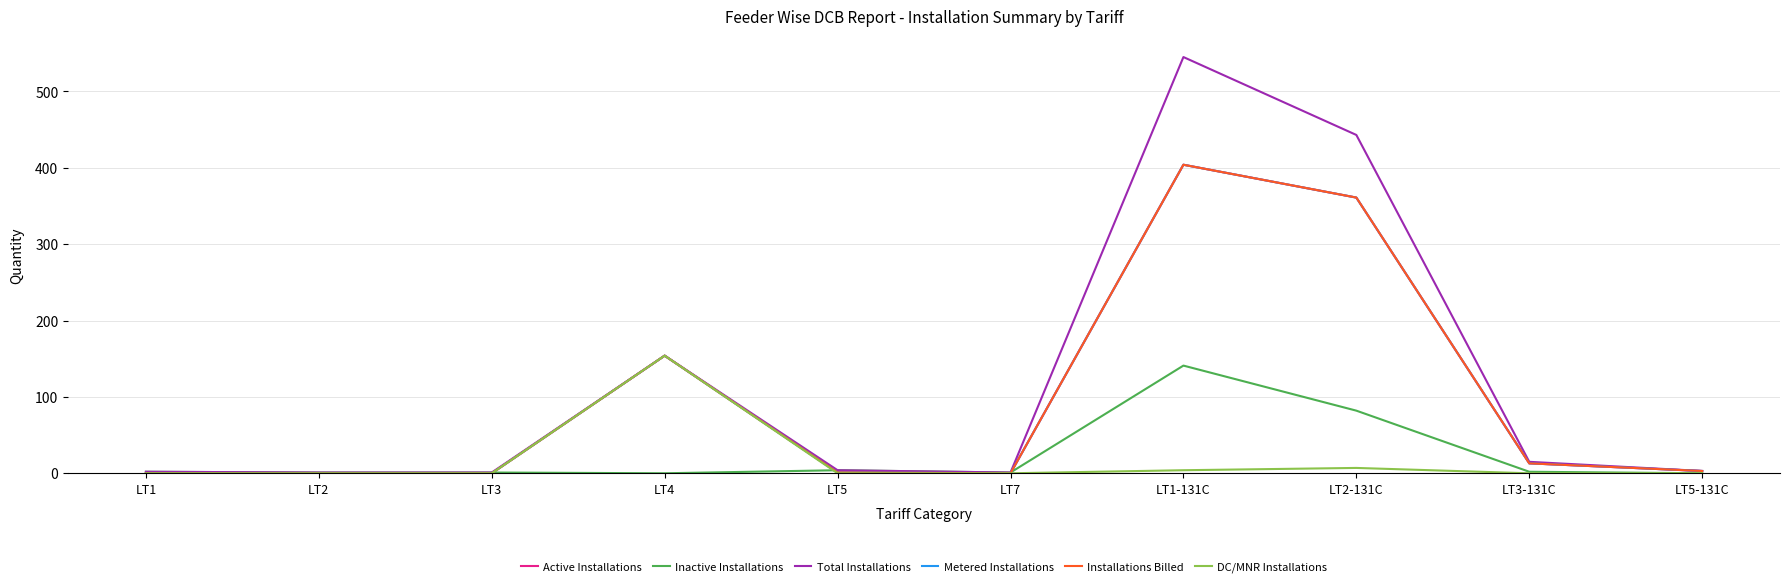

Does the chart have visible grid lines?

Yes